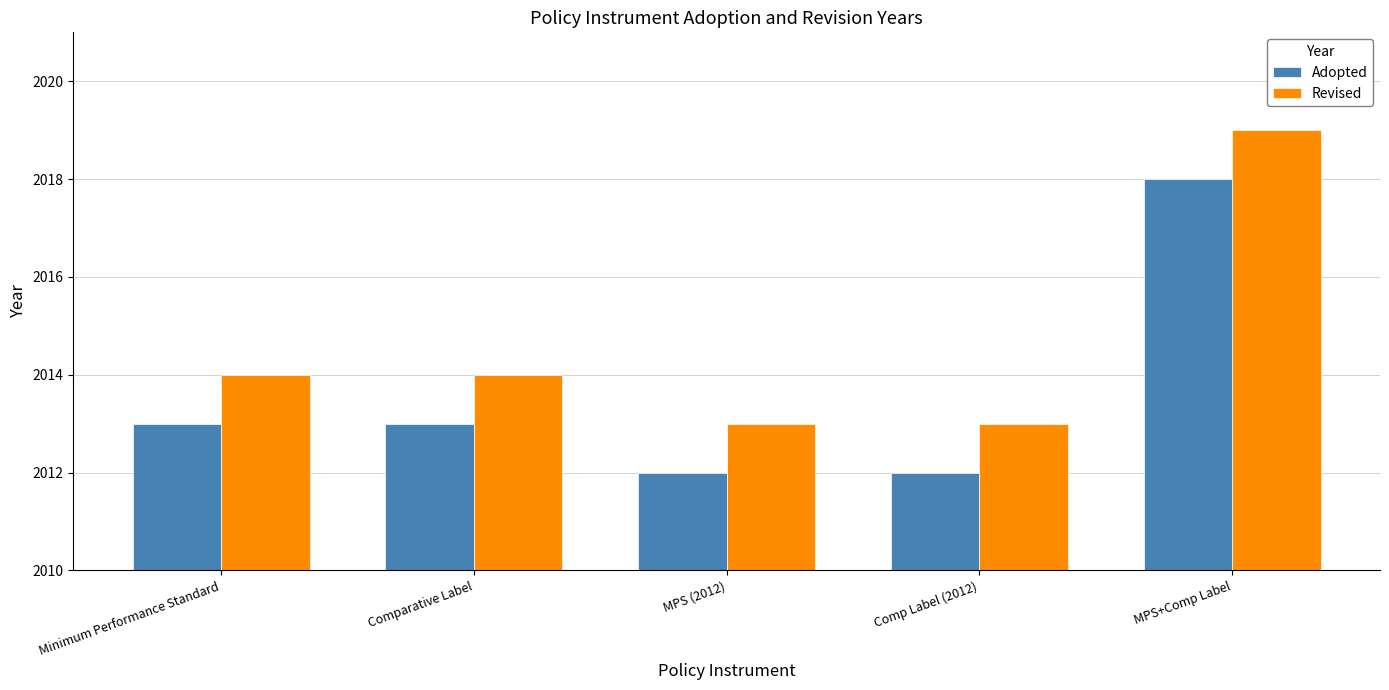

What are all the series names shown in the legend?

Adopted, Revised